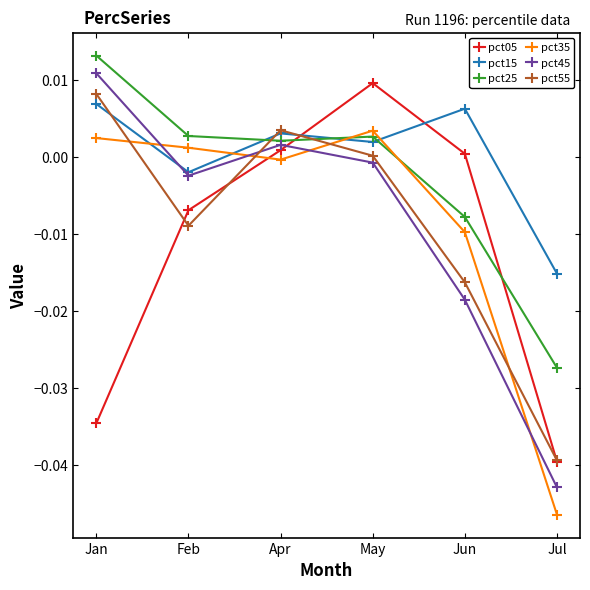

True or false: pct45 has a value of -0.0 at Feb.

True